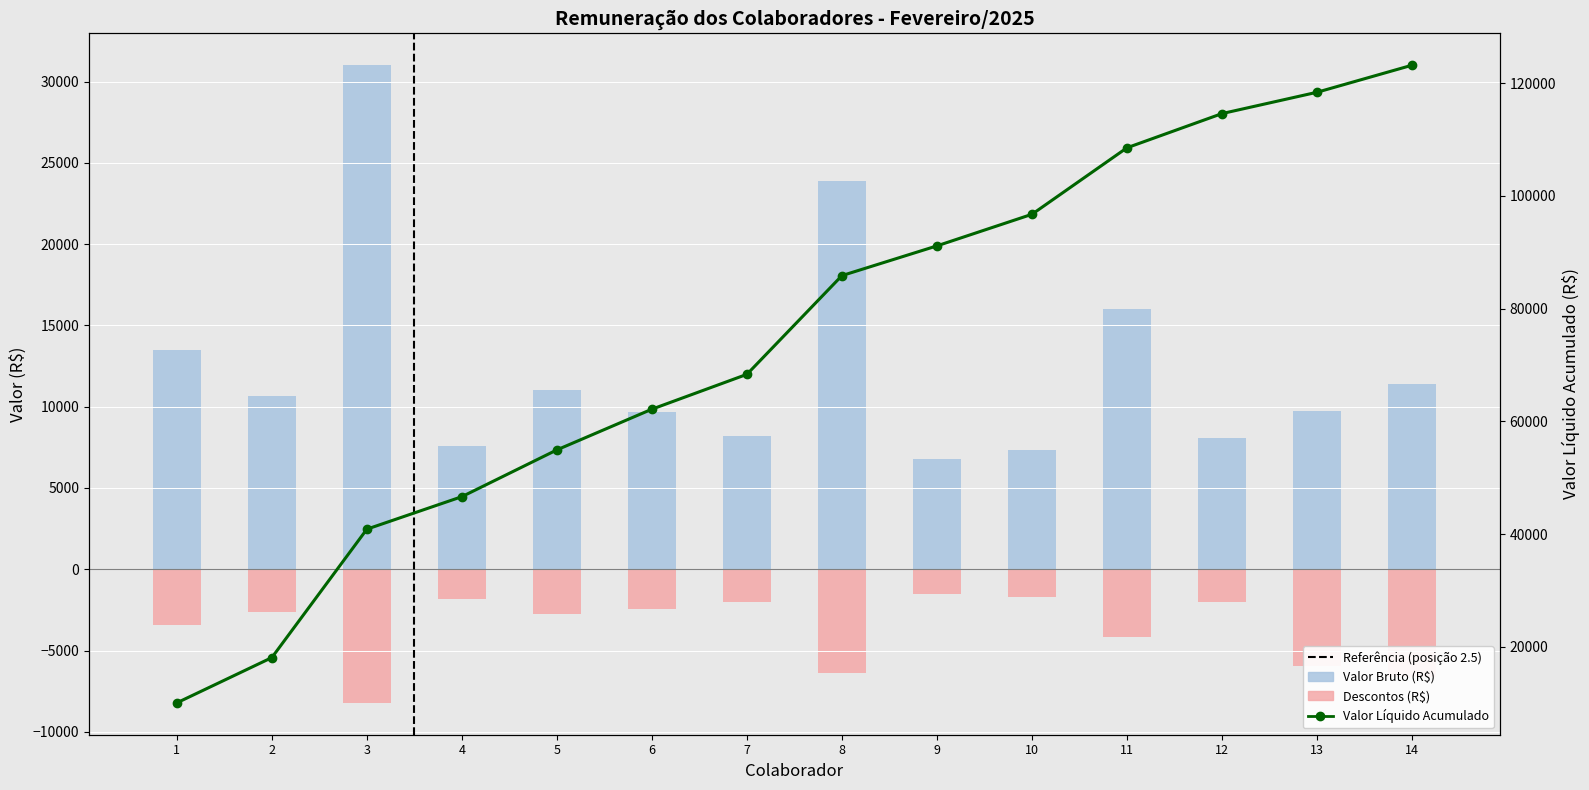

The Descontos series shows -1727.7 at 10. True or false?

True